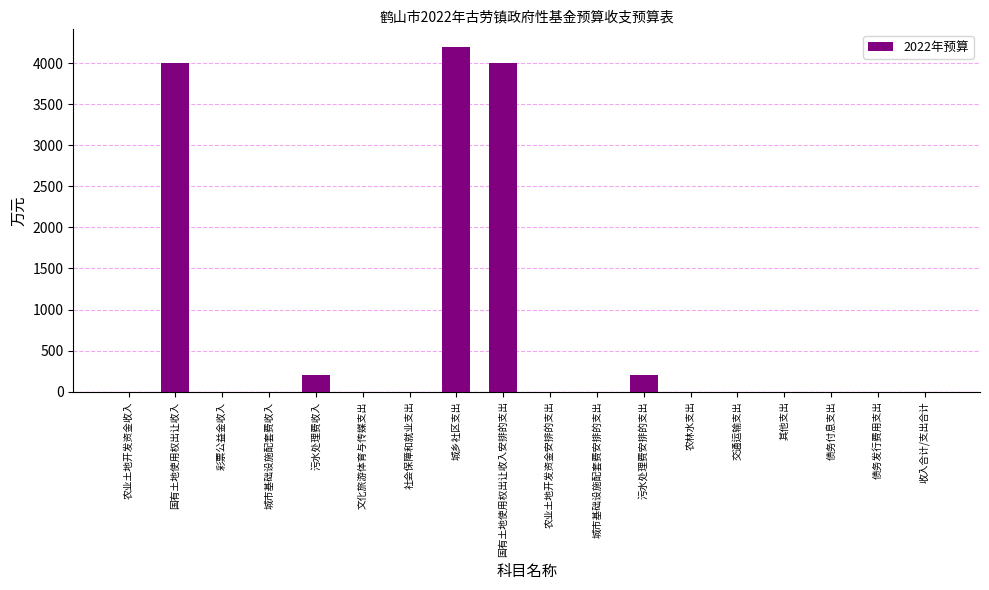

What is the change in value from 污水处理费收入 to 债务发行费用支出?

-200